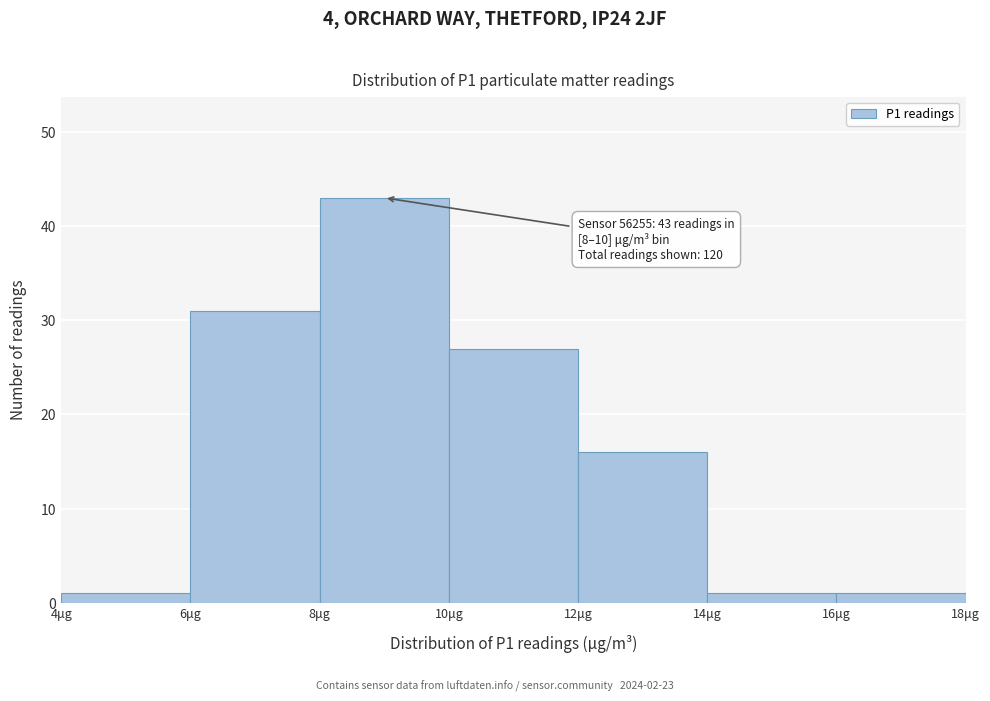

Which range on the x-axis has the tallest bar?

8 to 10